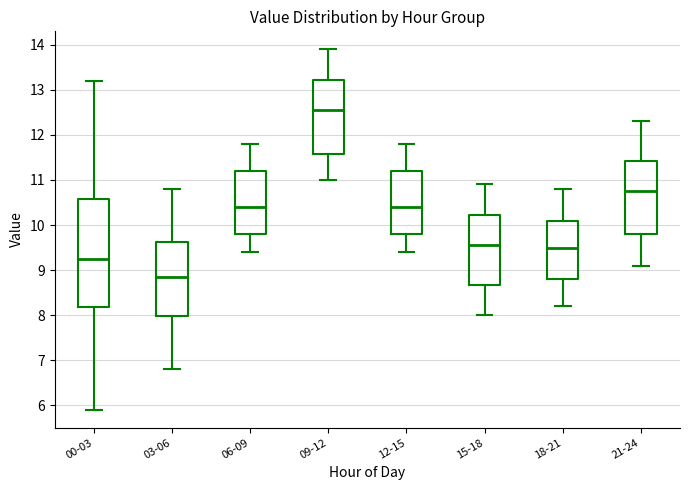

Which box is the tallest, from its lower edge to its upper edge?

00-03